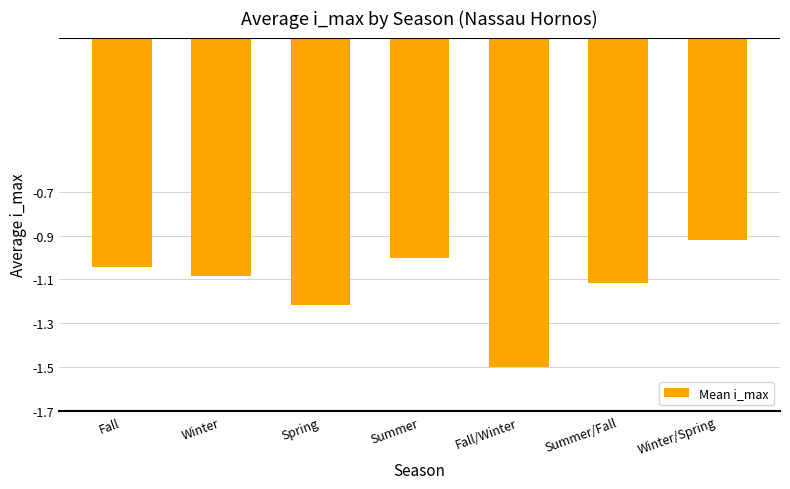

How many series are shown in this chart?

1